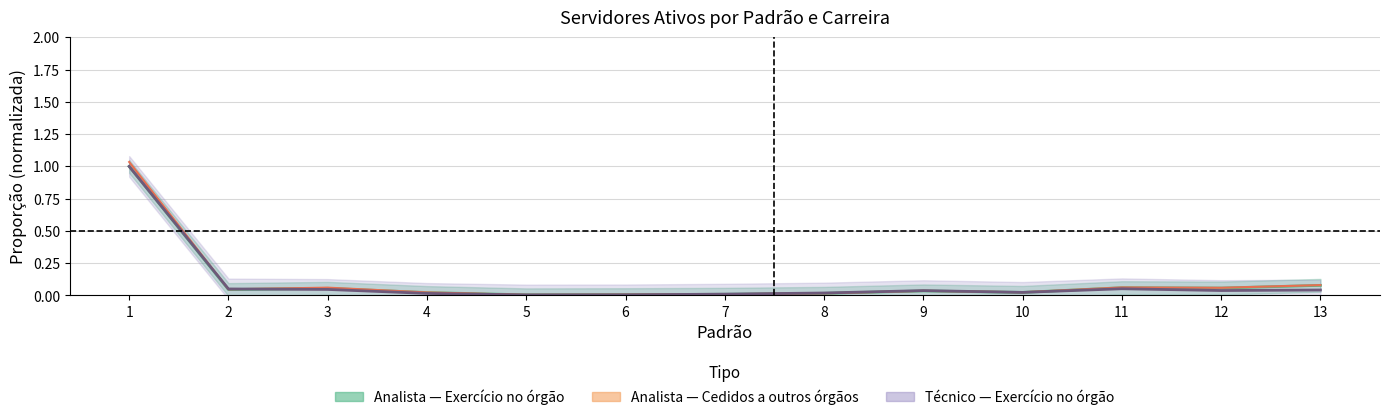

How many interior local valleys does the Cedidos a outros orgaos - Analista series have?

4